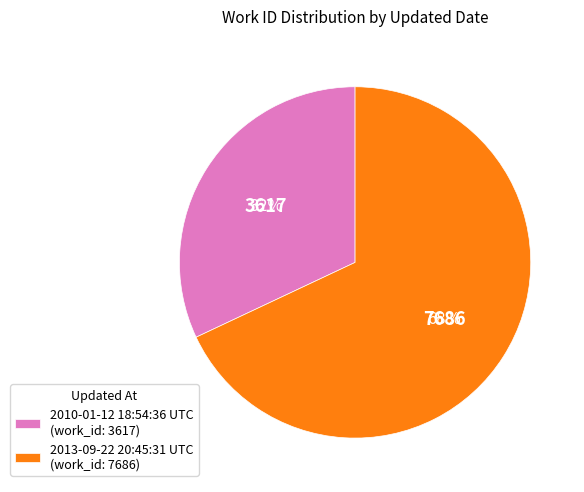

To the nearest percent, what is the difference between the 2013-09-22 20:45:31 UTC and 2010-01-12 18:54:36 UTC slice percentages?

36%